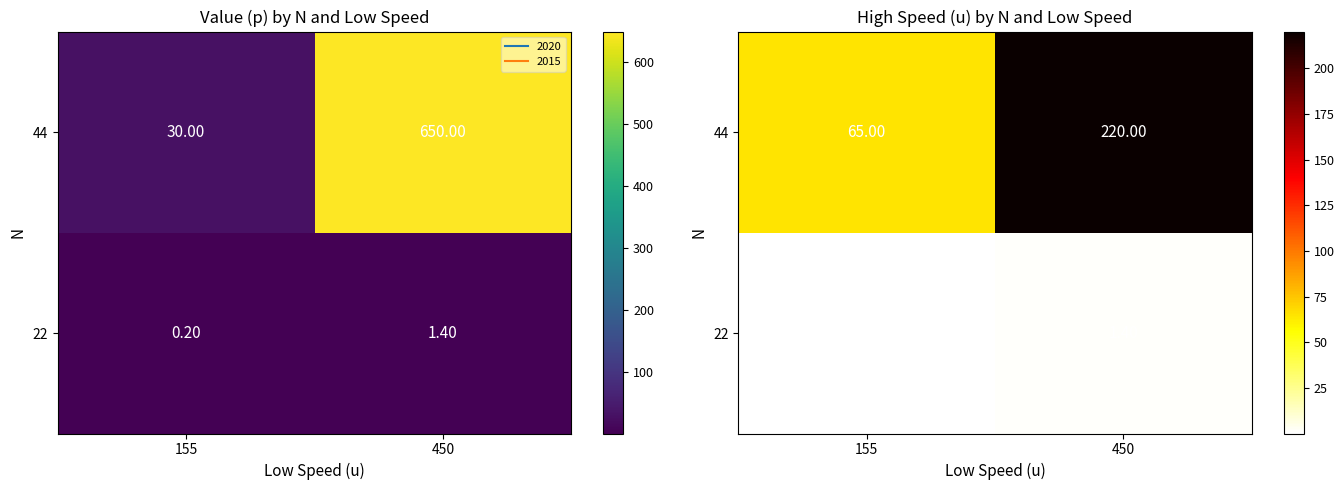

What is the sum of all 44 values?

285.0